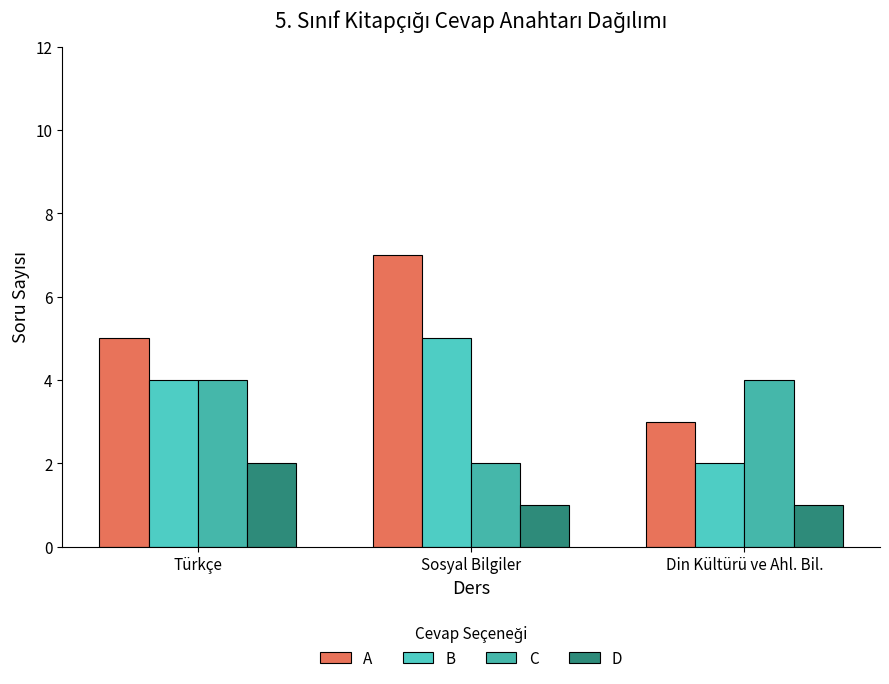

Which series has the largest total across all categories?

A